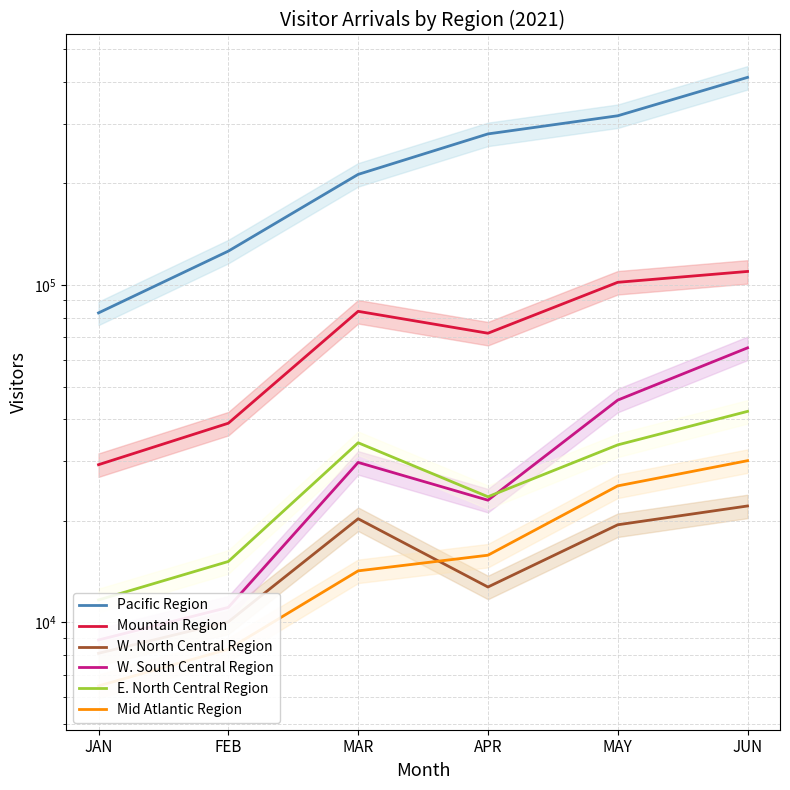

What is the total value across all series at FEB?

209452.7